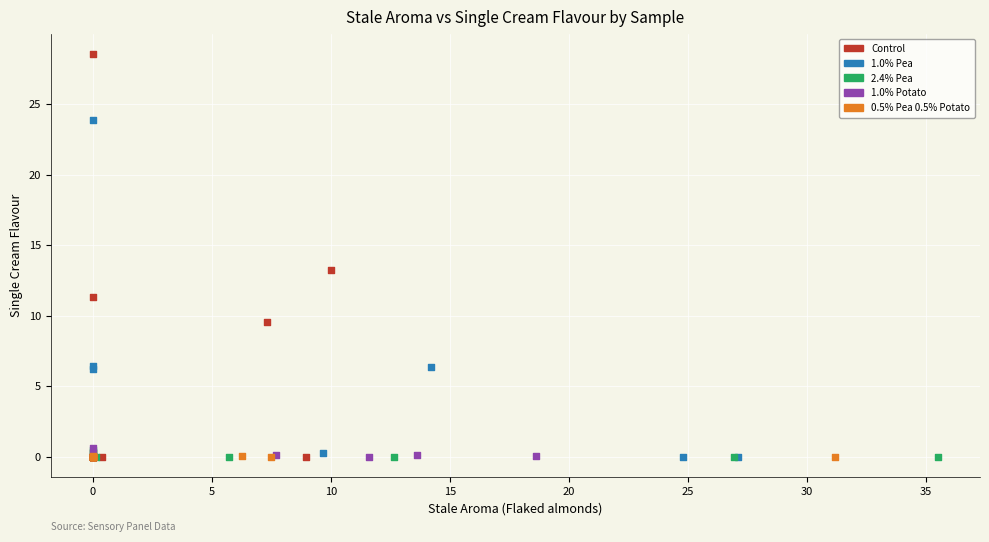

Which series has the widest spread of Y values?

Control